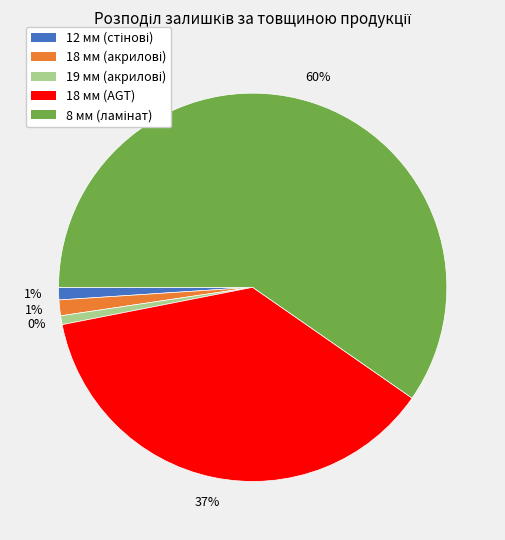

The 7 slice represents 11% of the pie. True or false?

False